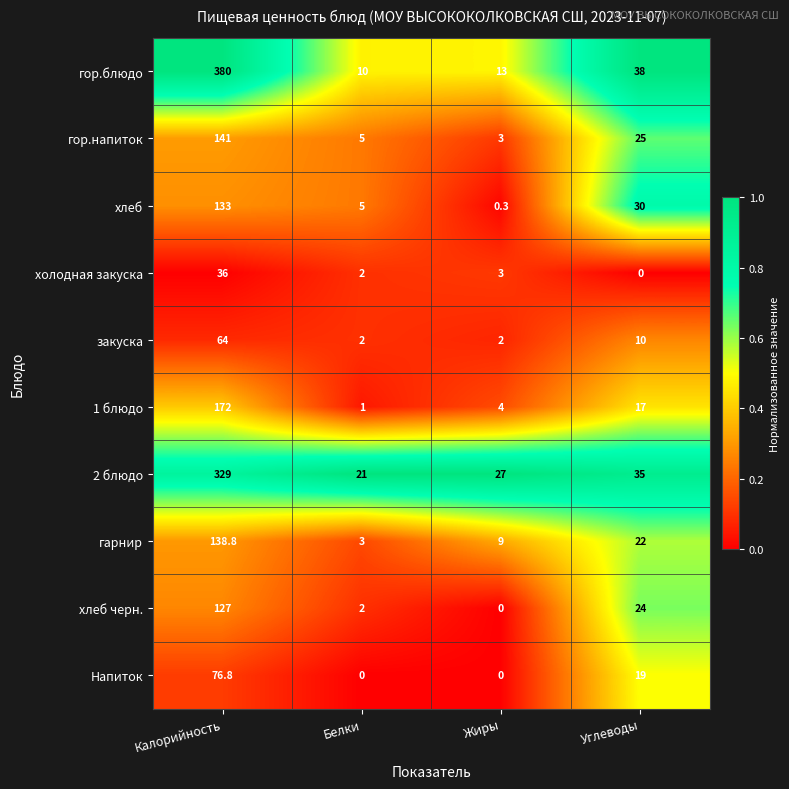

Which series has the largest total across all categories?

гор.блюдо